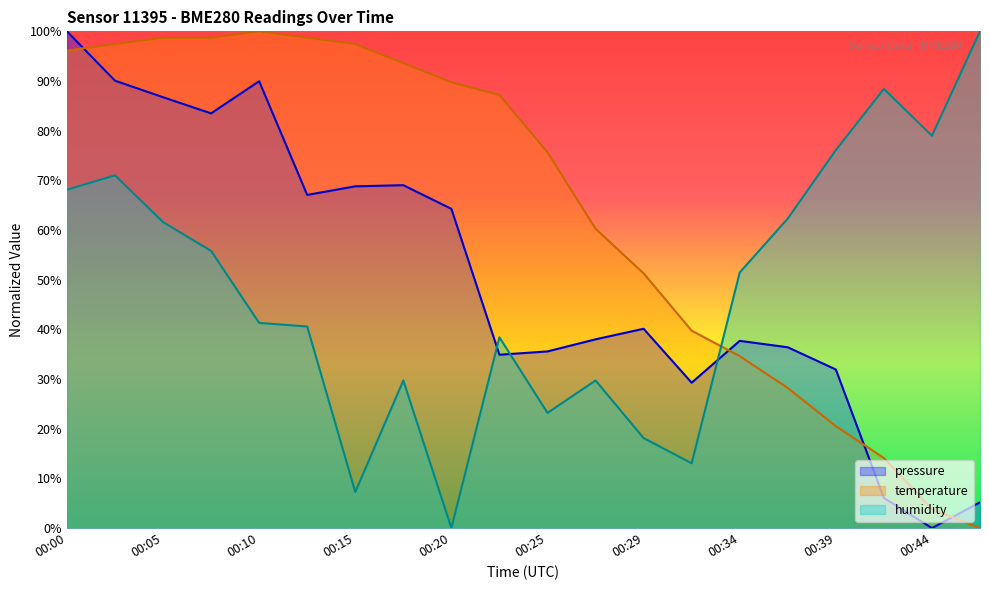

Is it true that pressure equals 100.0 at 00:00?

True